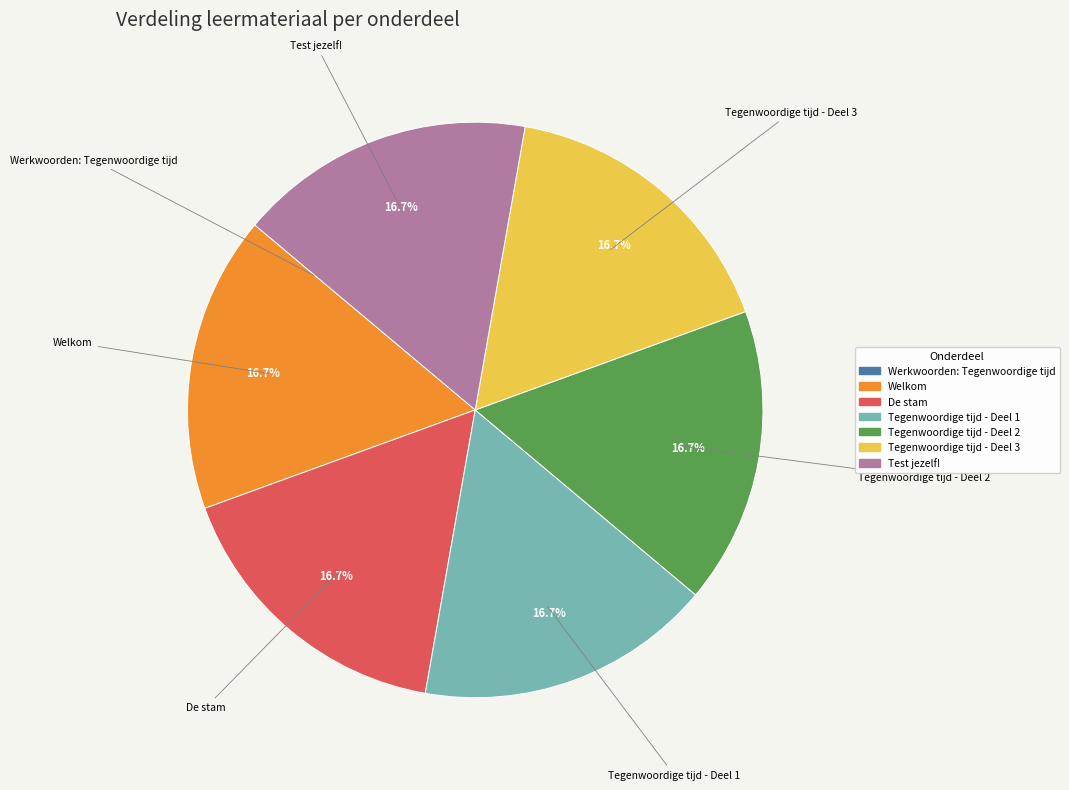

Is there any slice that represents more than half of the pie?

No